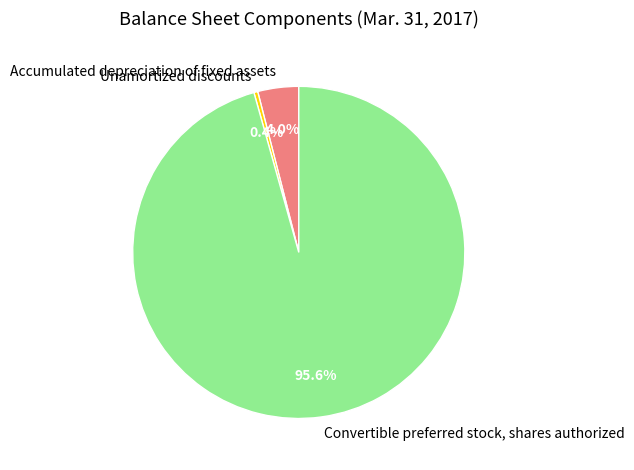

To the nearest percent, what portion does Accumulated depreciation of fixed assets represent?

4%